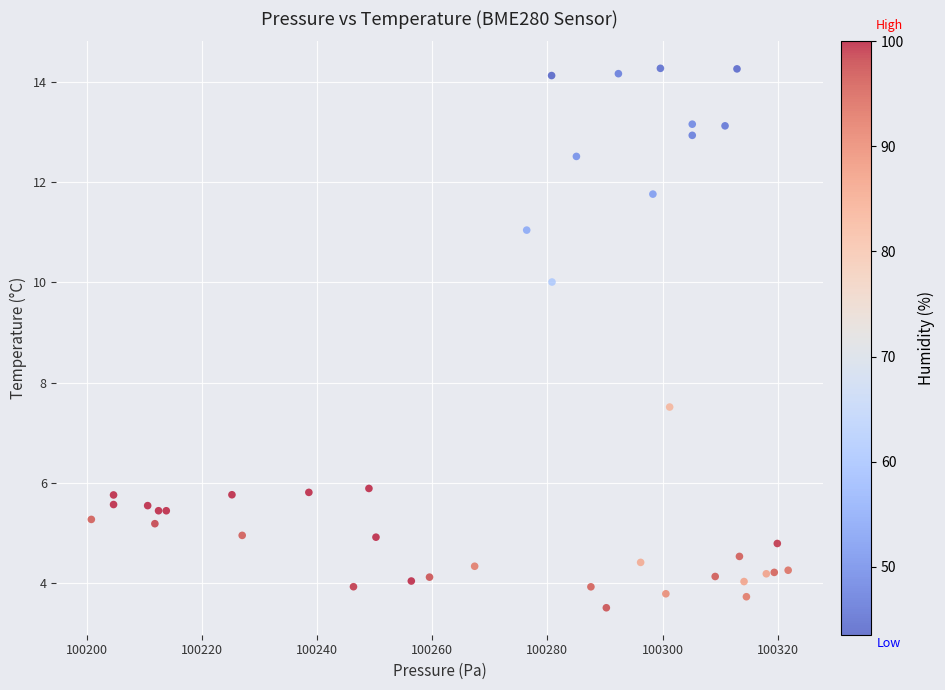

What Y value in the scatter plot is closest to 8?

7.5